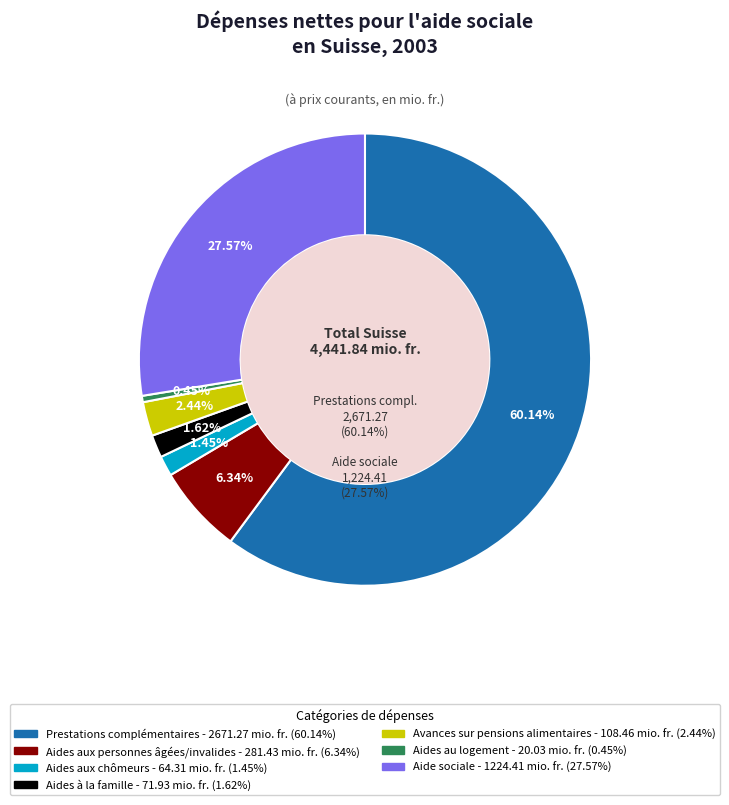

What portion of the pie excludes Aides à la famille?

98.4%